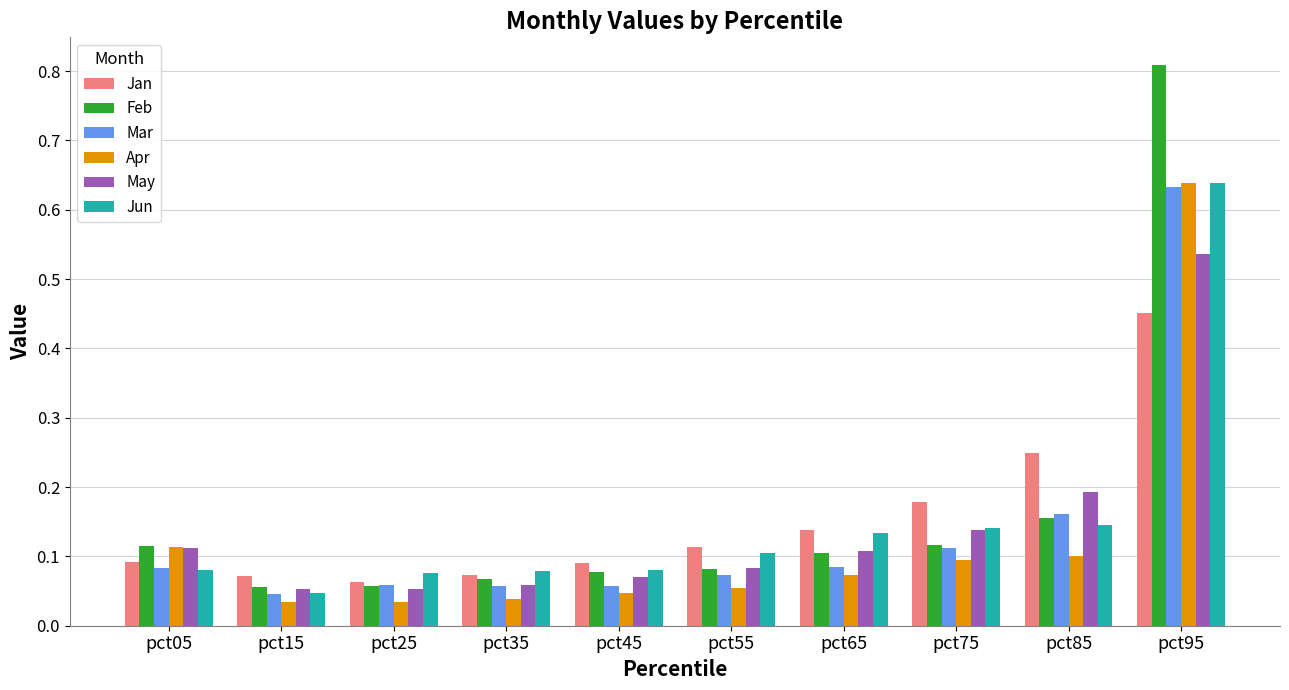

What is the difference between the maximum and minimum values in the Jan series?

0.4